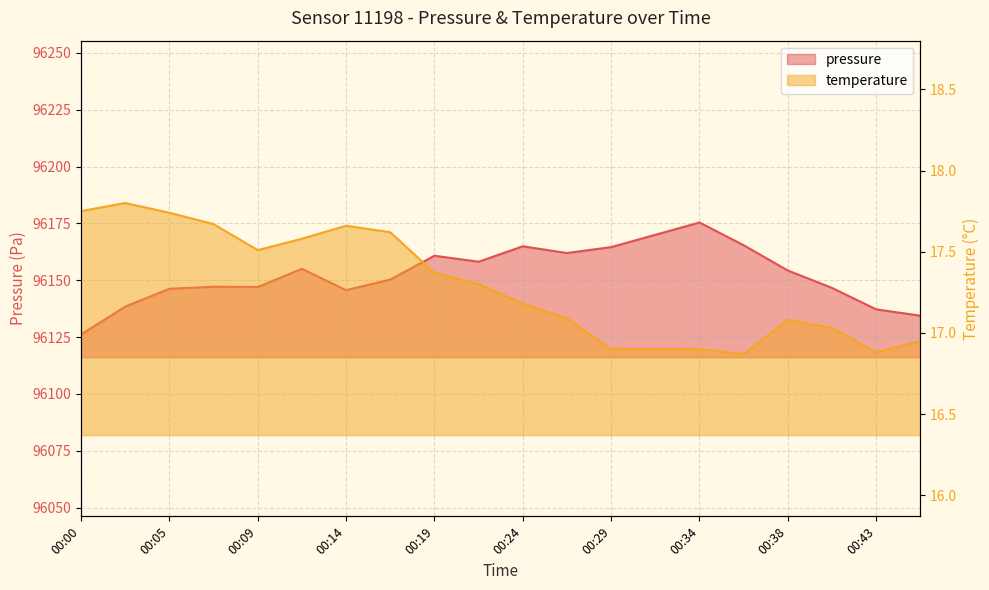

True or false: pressure and temperature intersect in this chart.

False